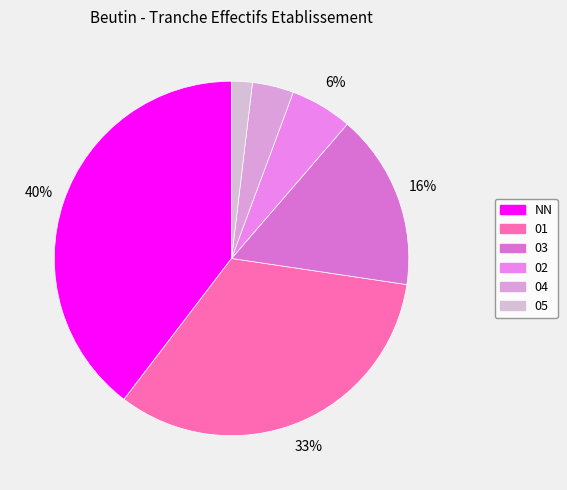

What percentage is the 05 slice, to the nearest percent?

2%